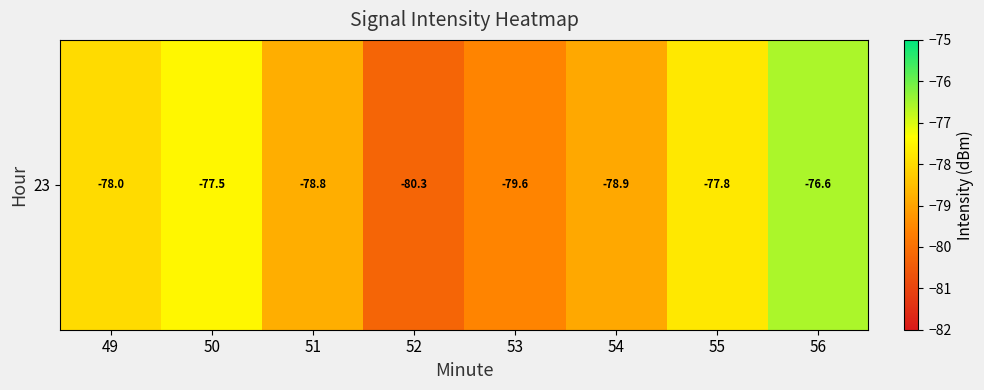

Reading left to right, extract all data points from this chart.

-78.0	-77.5	-78.8	-80.3	-79.6	-78.9	-77.8	-76.6